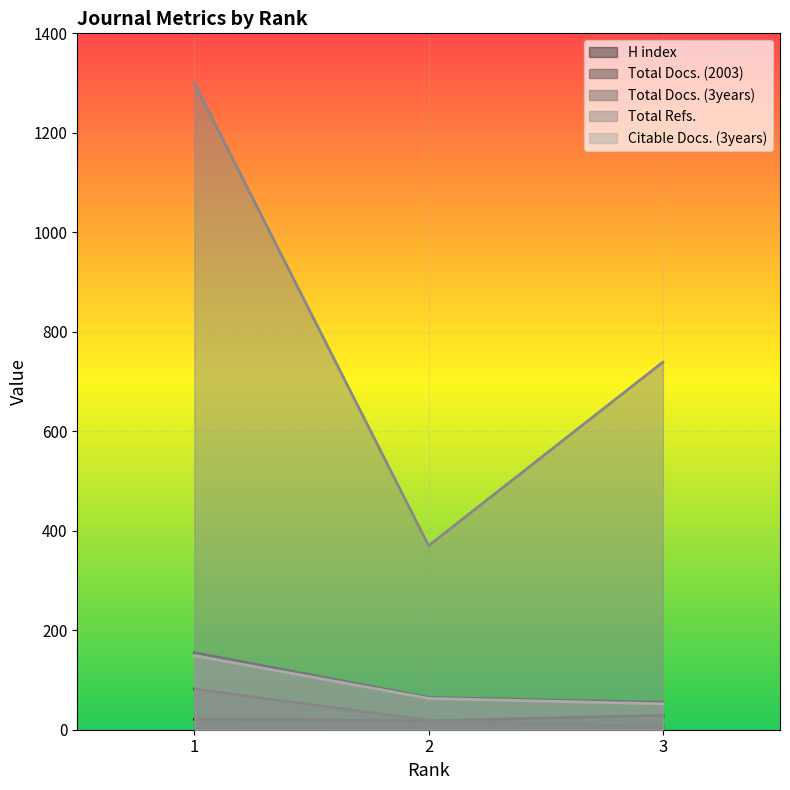

Reading right to left, extract all data points from this chart.

H index: 29	18	21
Total Docs. (2003): 6	19	82
Total Docs. (3years): 55	65	155
Total Refs.: 739	370	1300
Citable Docs. (3years): 52	63	149